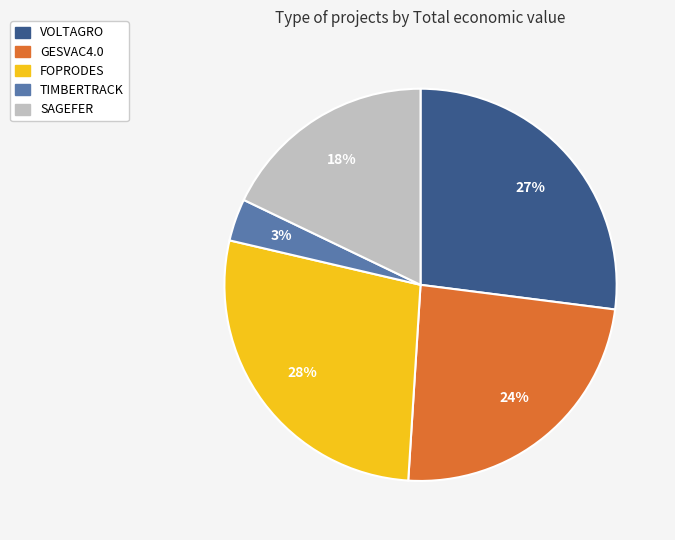

Count the number of slices in the pie.

5